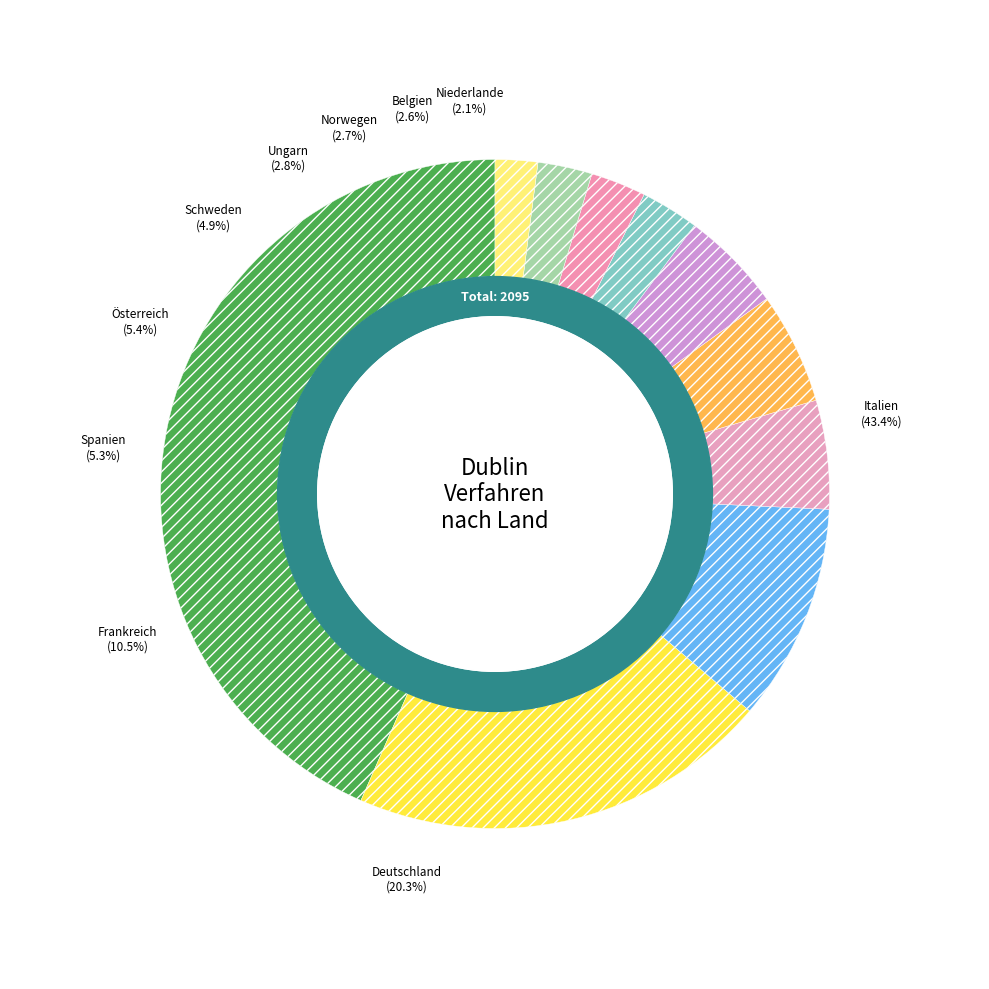

Is there a majority slice in this chart?

No